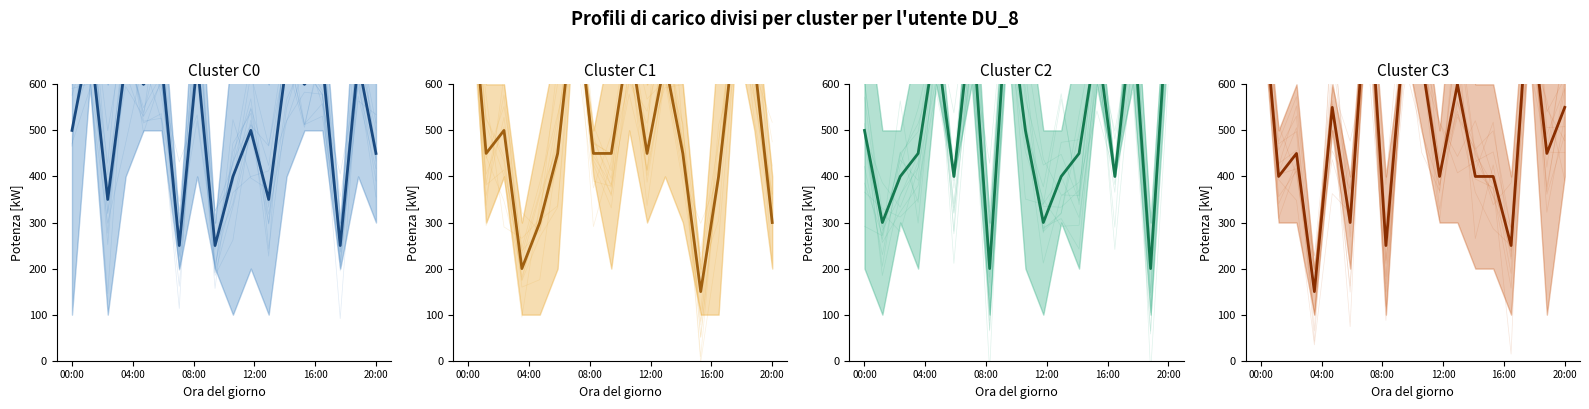

At how many categories does at least one series exceed 706?

5